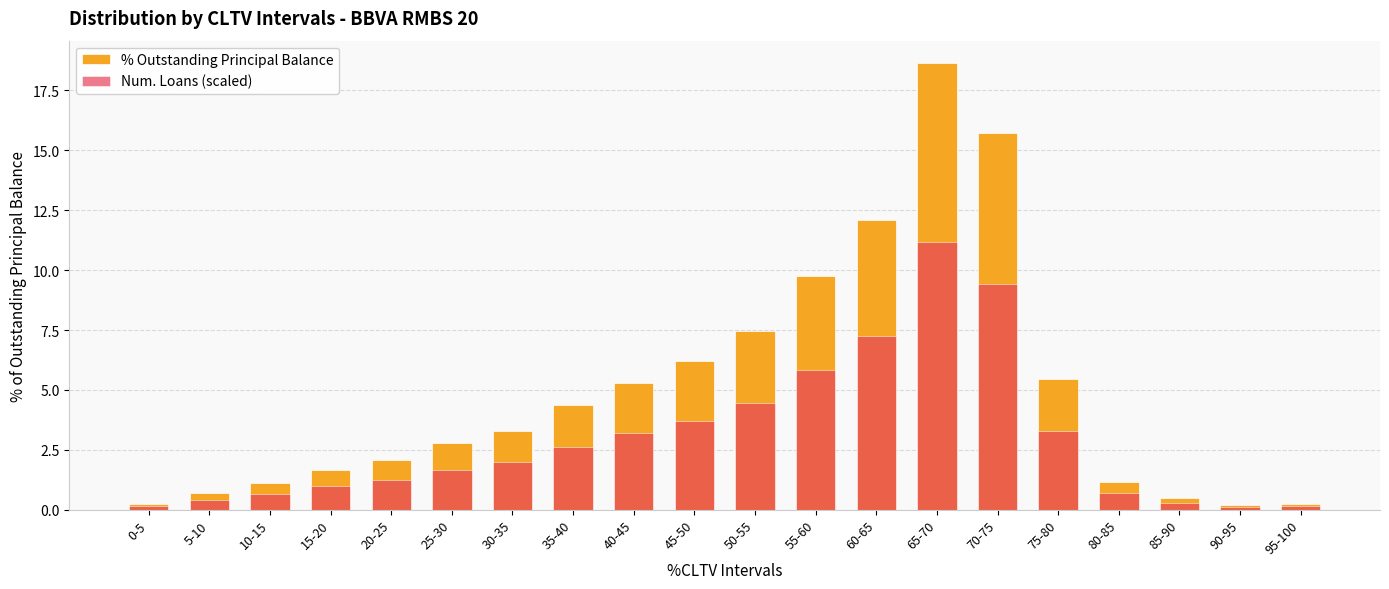

How many groups of bars are there?

20